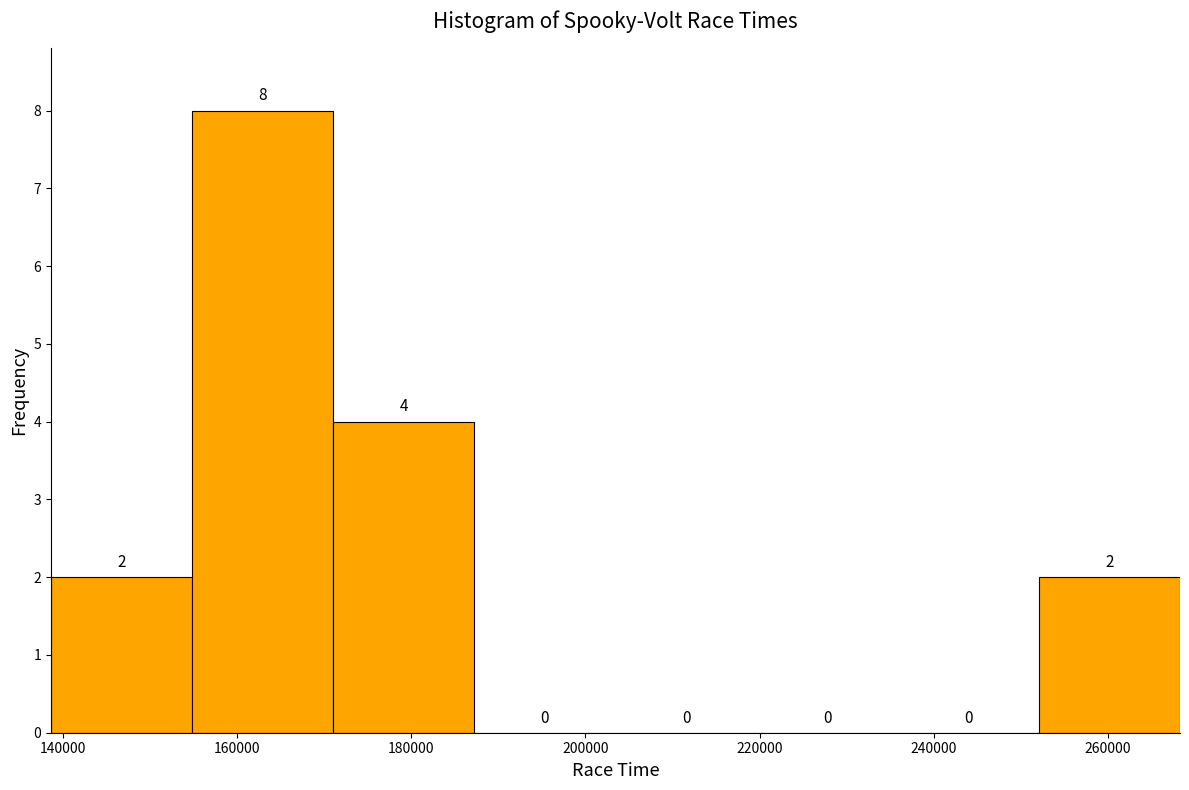

Reading left to right, transcribe this chart: for each bar, give the range it covers on the x-axis and its height. The bar edges are not printed on the chart, so give them approximately, as read against the axis.

138000 to 154000: 2
154000 to 172000: 8
172000 to 188000: 4
188000 to 204000: 0
204000 to 220000: 0
220000 to 236000: 0
236000 to 252000: 0
252000 to 268000: 2